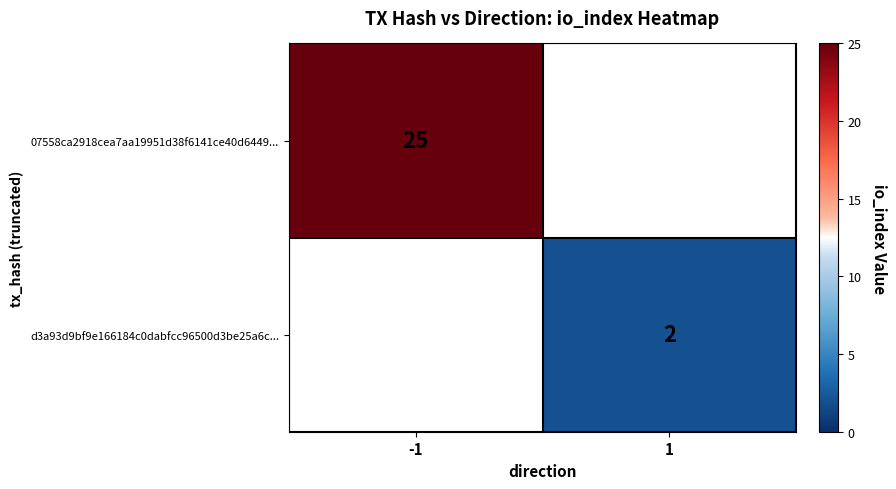

Is it true that 07558ca2918cea7aa19951d38f6141ce40d6449... equals 45 at -1?

False